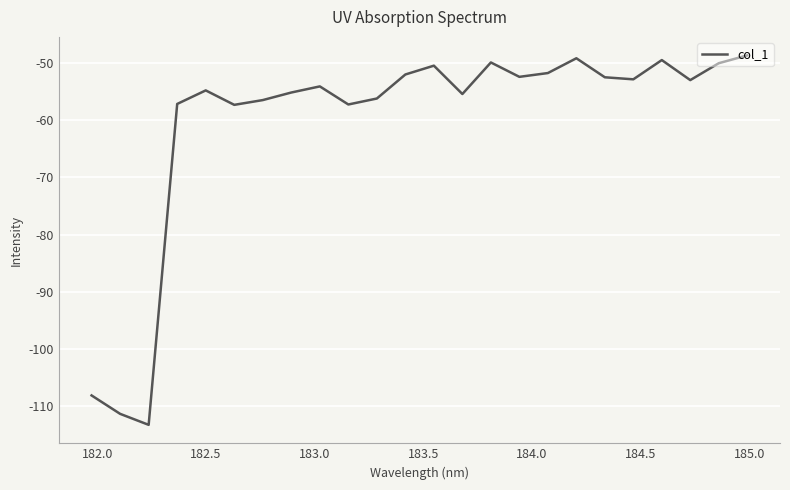

What is the difference between the maximum and minimum values?

64.6